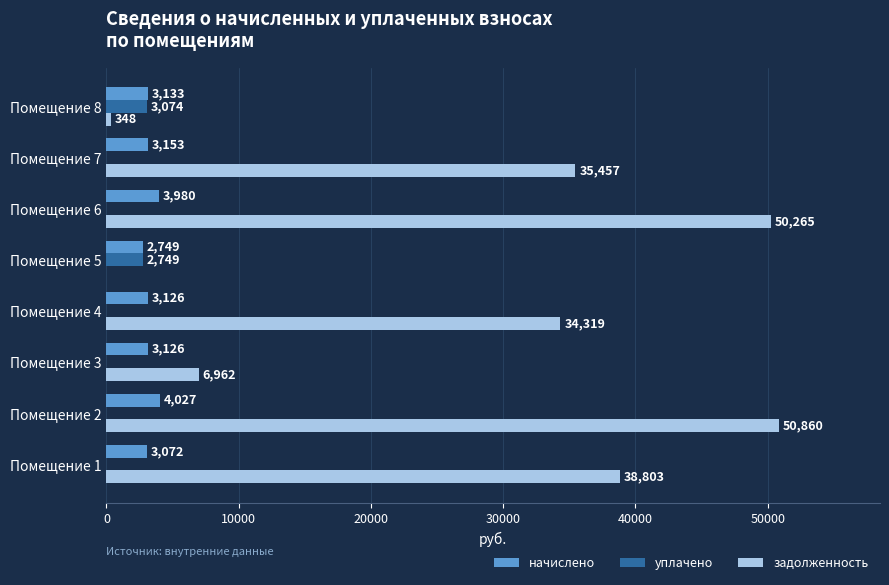

What is the approximate value of задолженность at Помещение 2?

50859.7